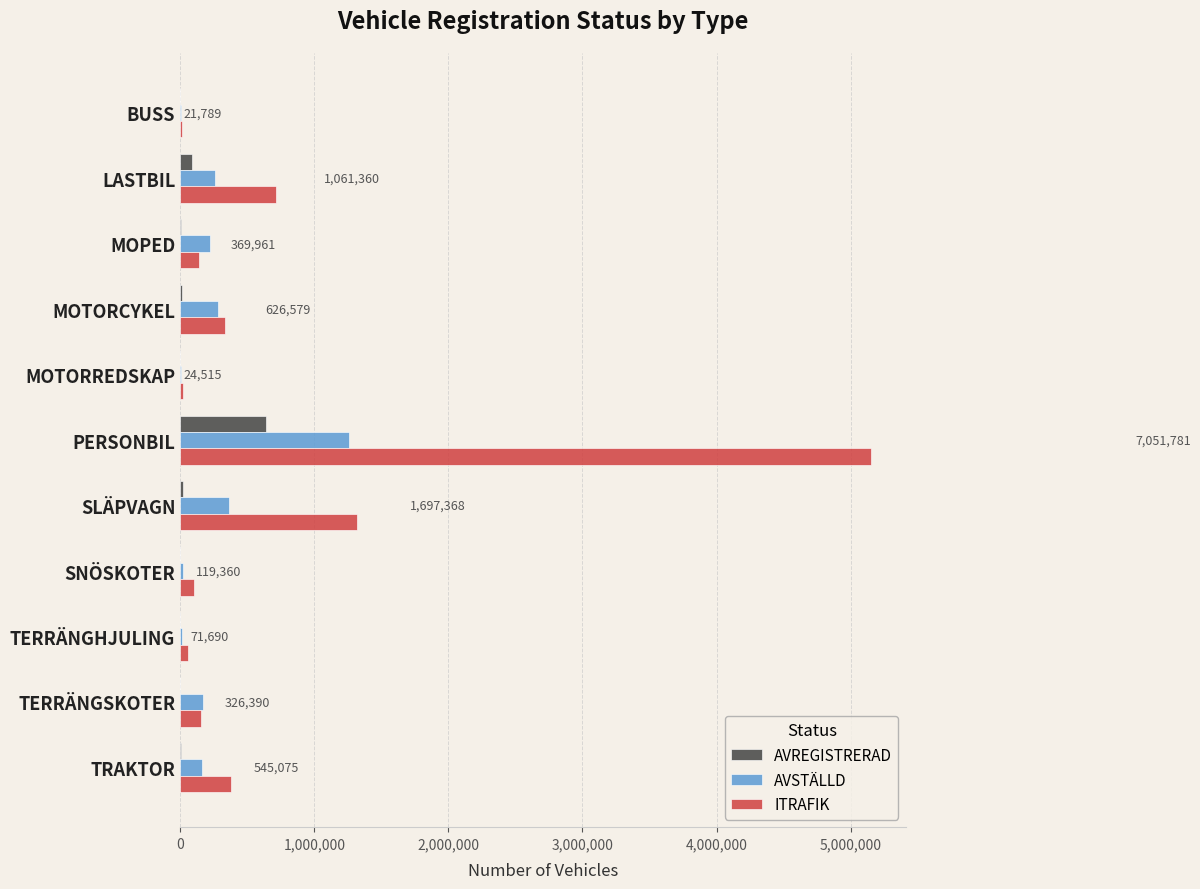

Which series has the largest range (max minus min)?

ITRAFIK